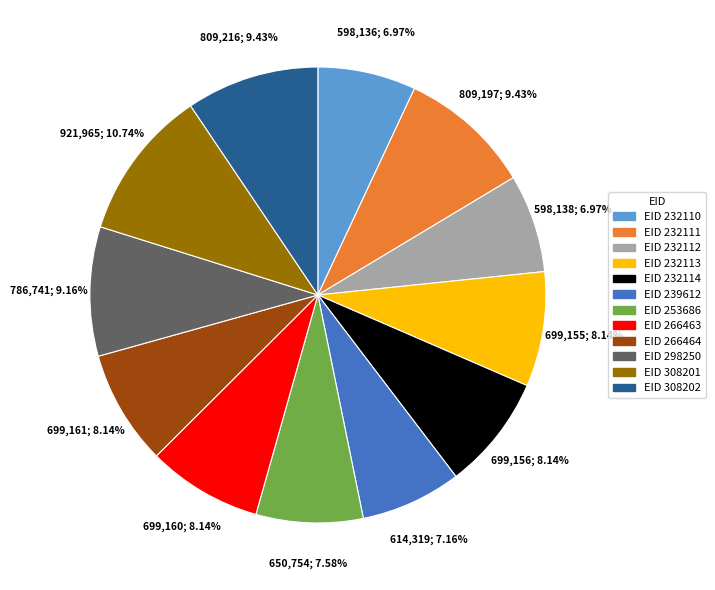

Is there a majority slice in this chart?

No